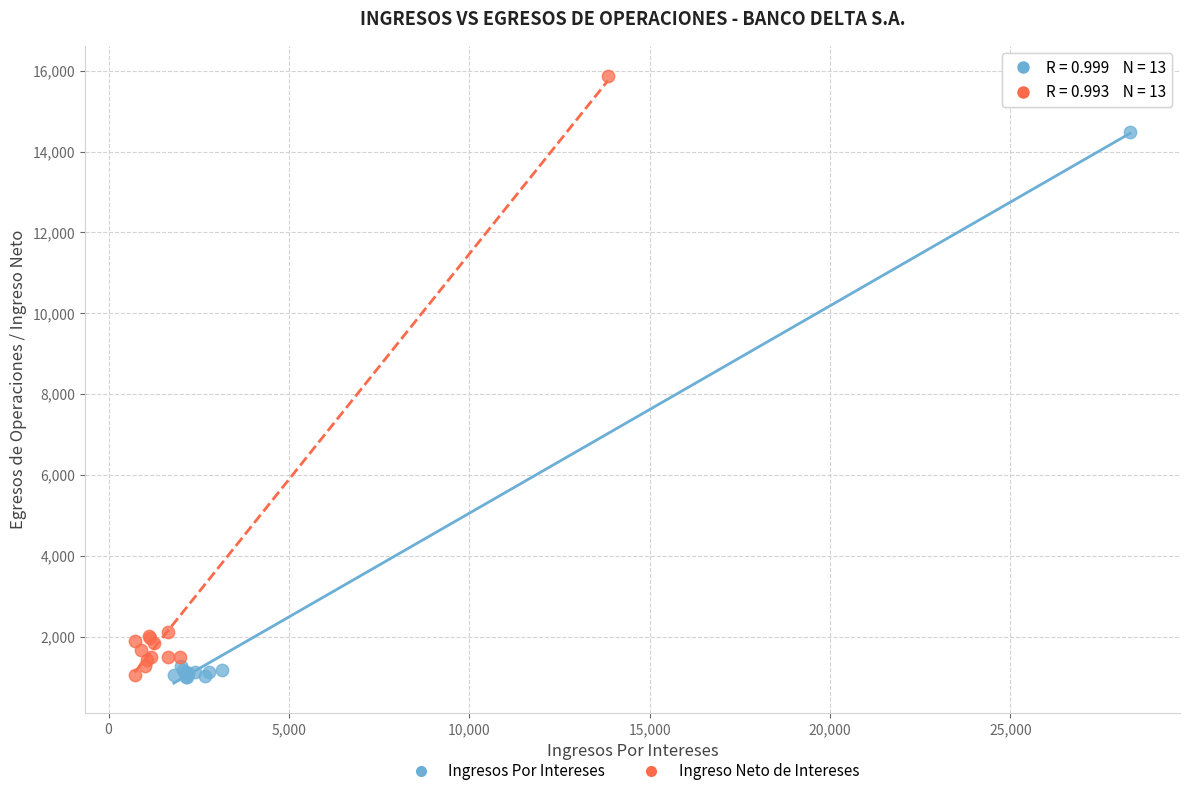

Which series contains the highest Y value?

Ingreso Neto de Intereses